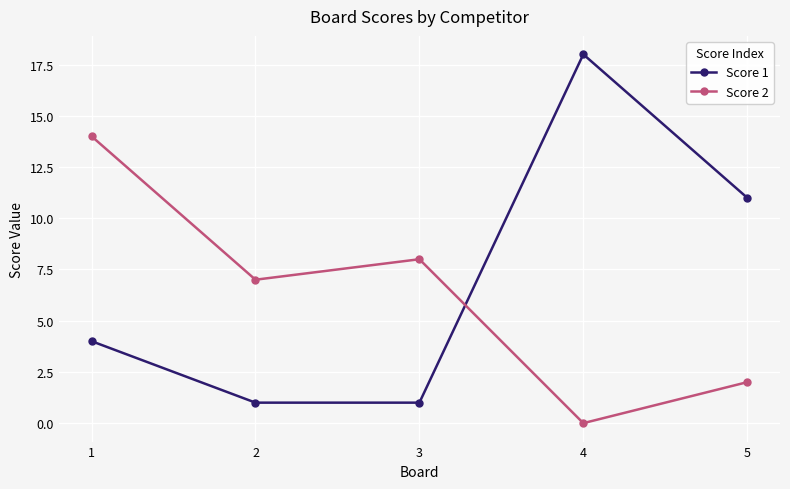

Is the value of Score 1 at 5 greater than the value of Score 2 at 3?

Yes